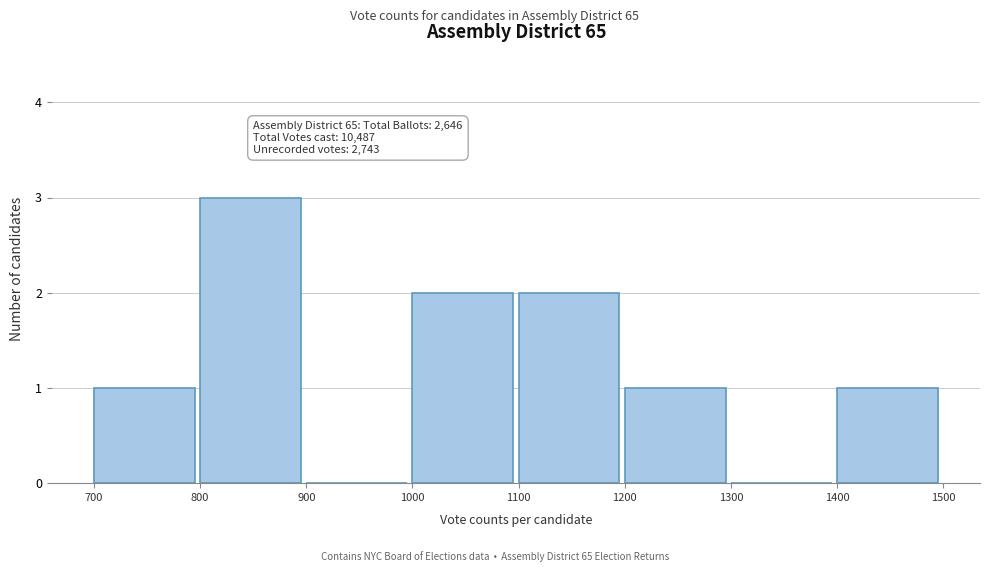

Which range on the x-axis has the tallest bar?

800 to 900